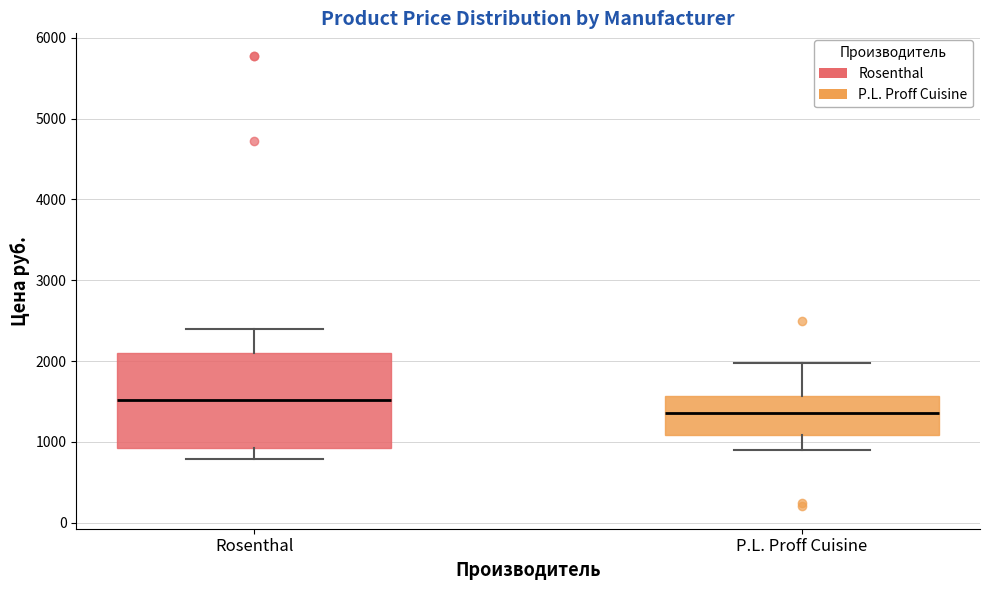

Reading left to right, transcribe this box plot: for each box, give where its median line is, the range the box spans, and where its two whiskers end, as read against the y-axis. The values are not printed on the chart, so give them approximately, as read against the axis.

Rosenthal: median 1500, box 900 to 2100, whiskers 800 to 2400
P.L. Proff Cuisine: median 1400, box 1100 to 1600, whiskers 900 to 2000